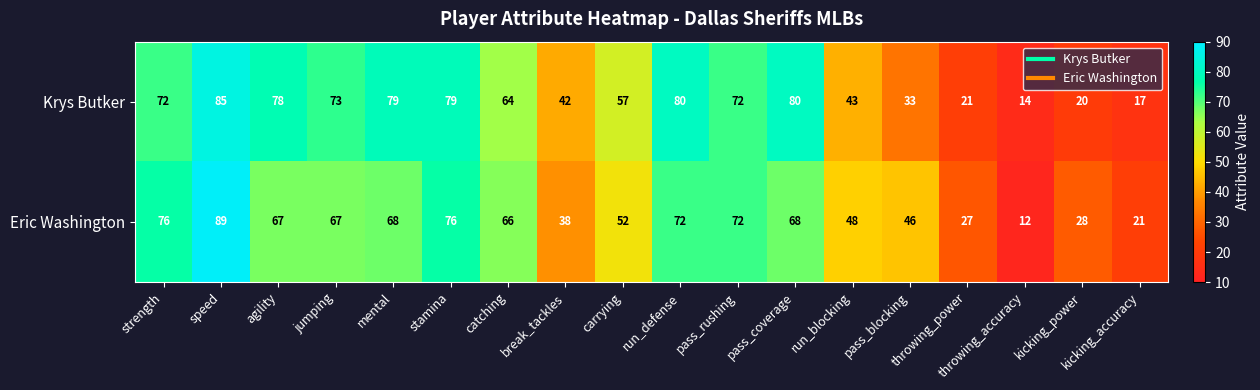

What is the sum of all Krys Butker values?

1009